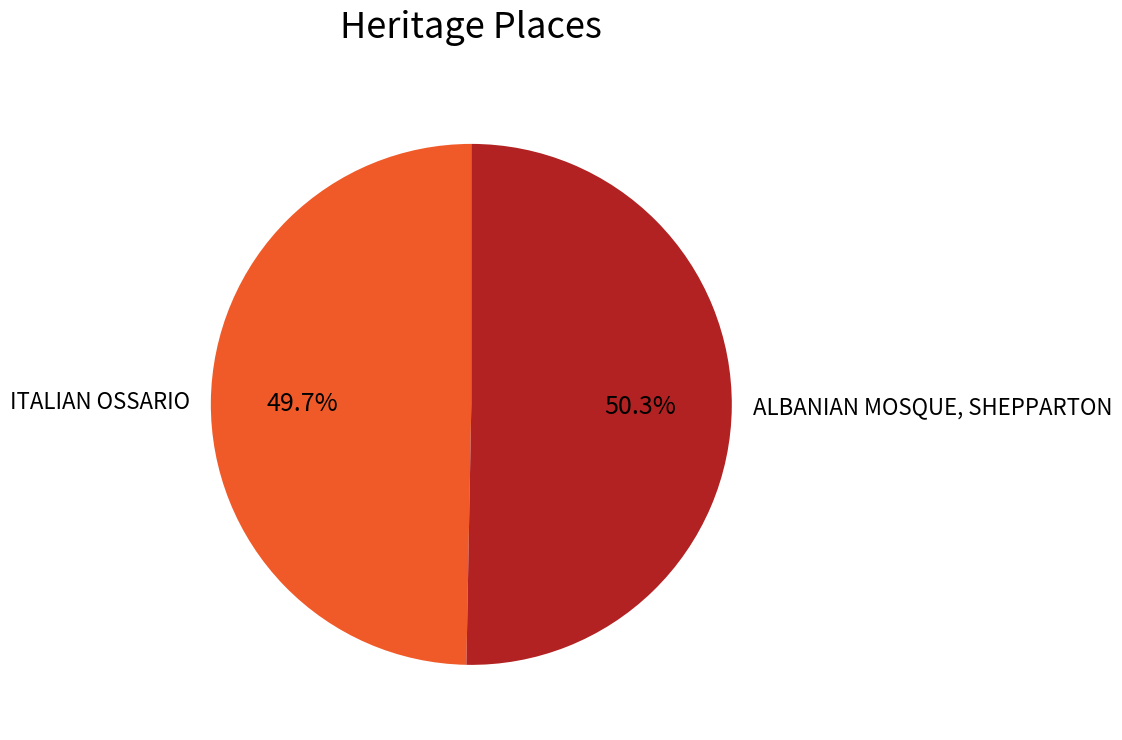

Count the number of slices in the pie.

2